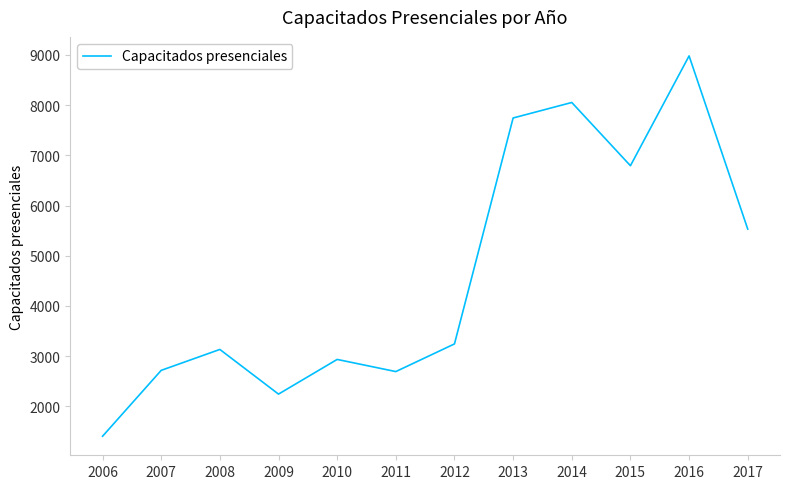

What is the difference between the values at 2010 and 2012?

309